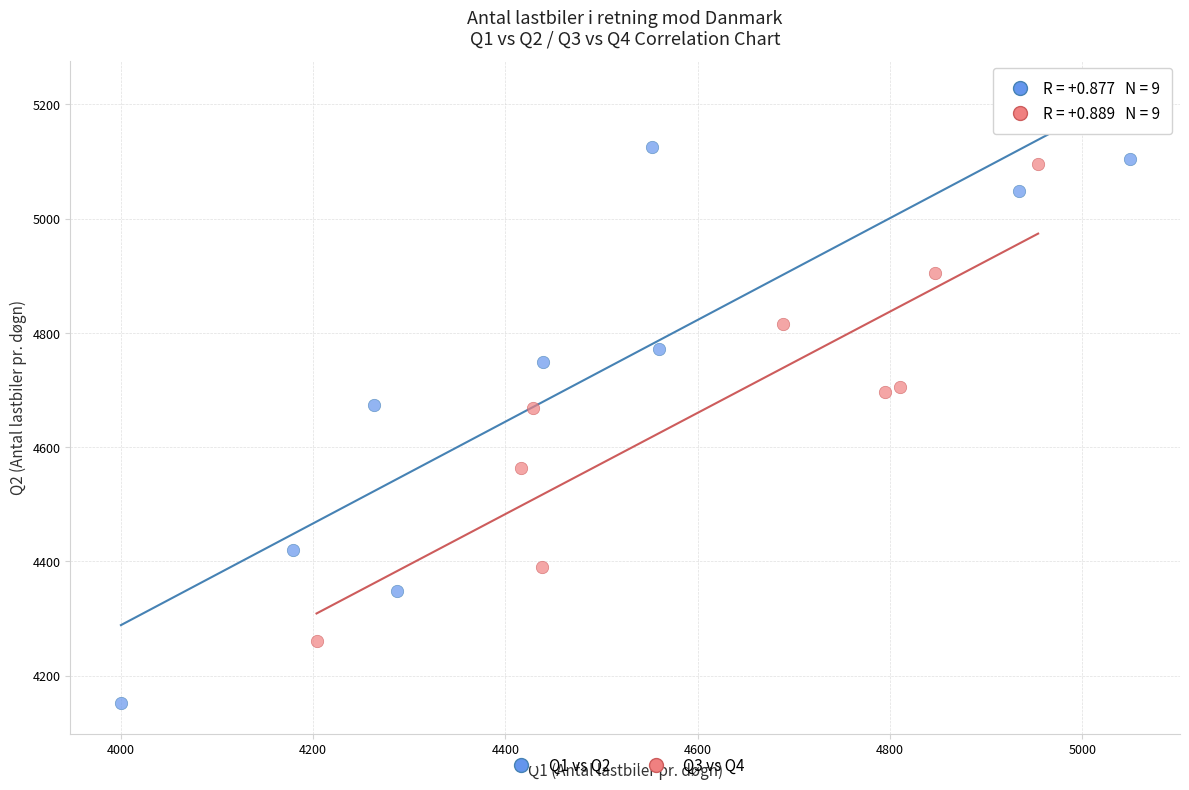

Which series has the largest Y range (max minus min)?

Q1 vs Q2